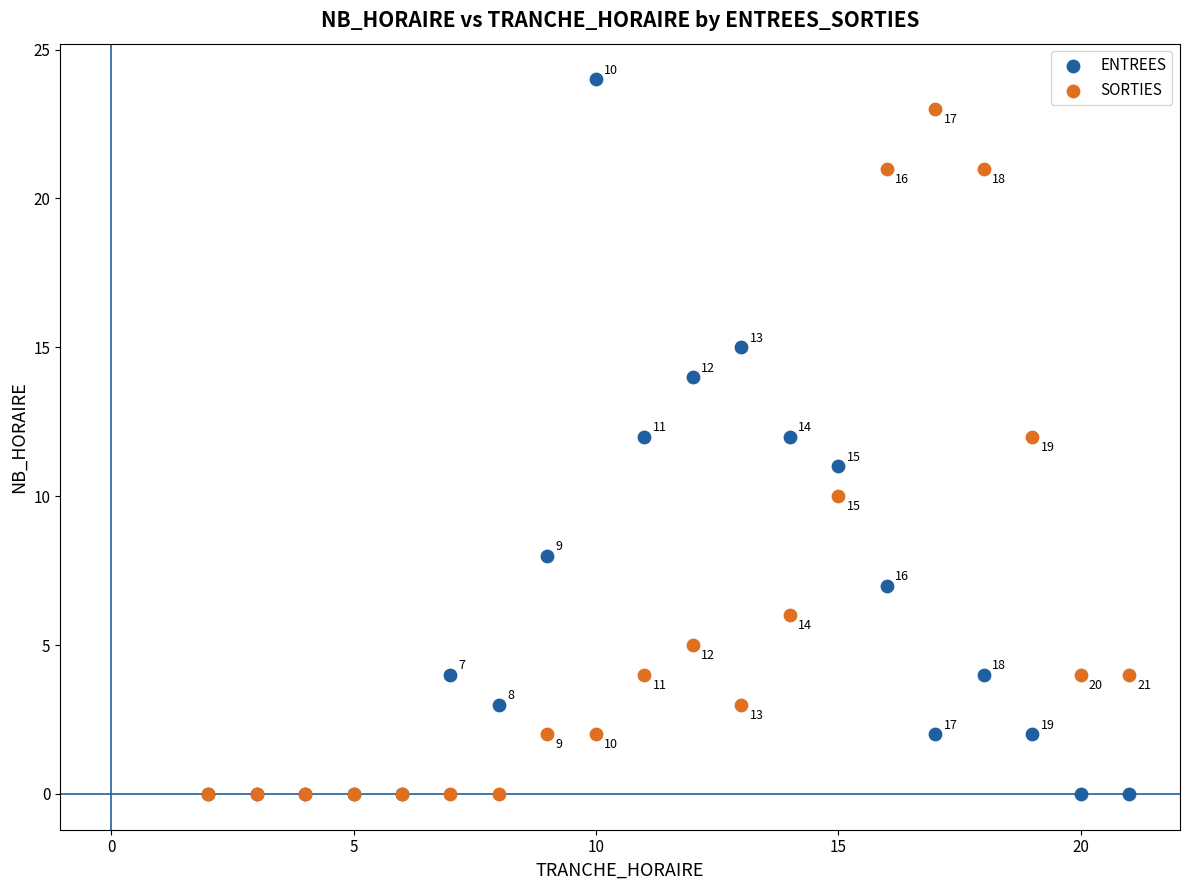

In the ENTREES series, what Y value is closest to 12?

12